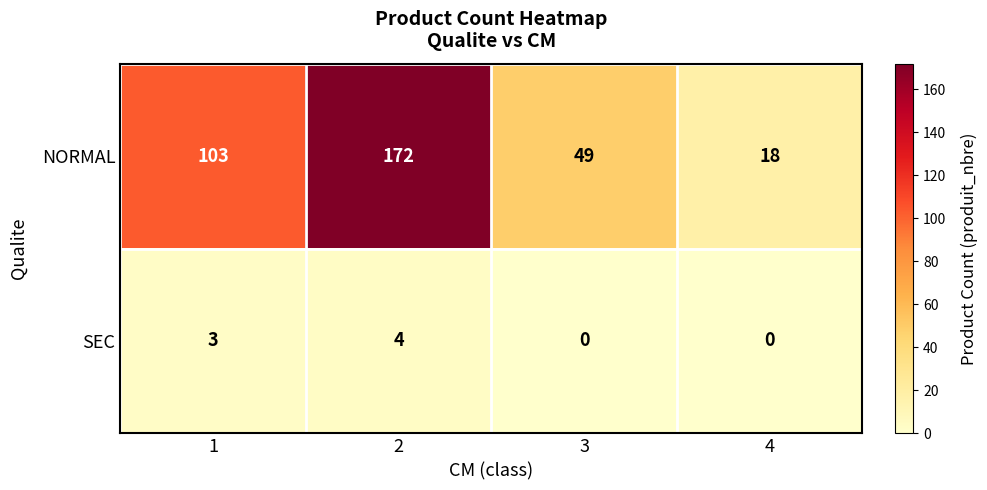

Reading left to right, what are all the values shown in this chart?

NORMAL: 103	172	49	18
SEC: 3	4	0	0